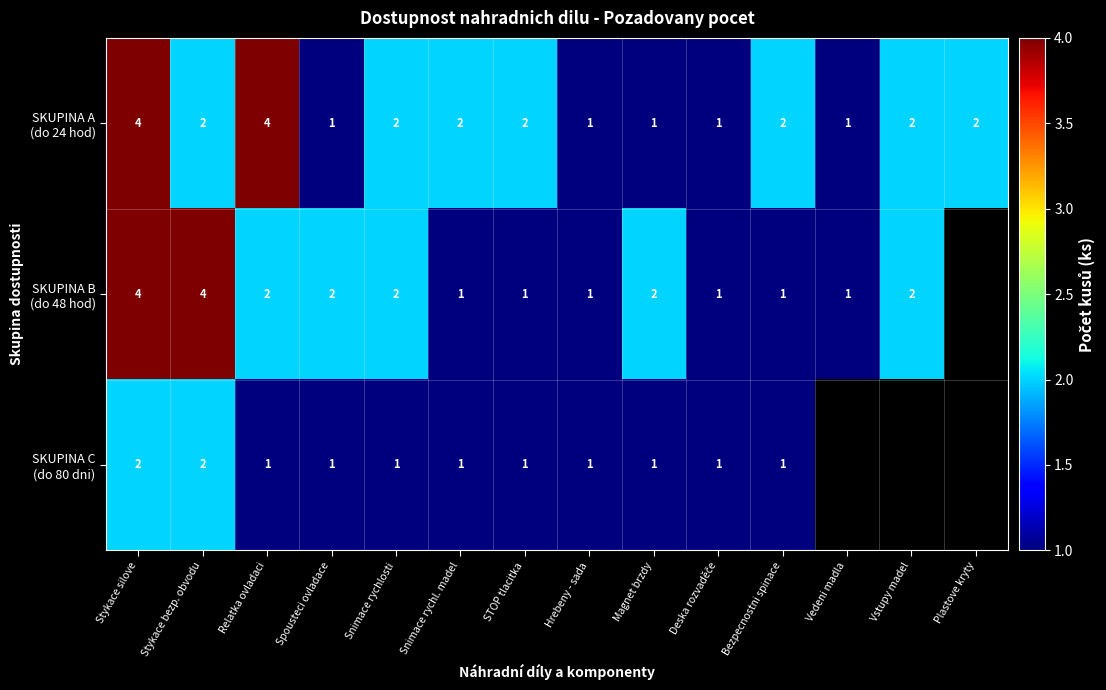

What is the total value across all series at Snimace rychlosti?

5